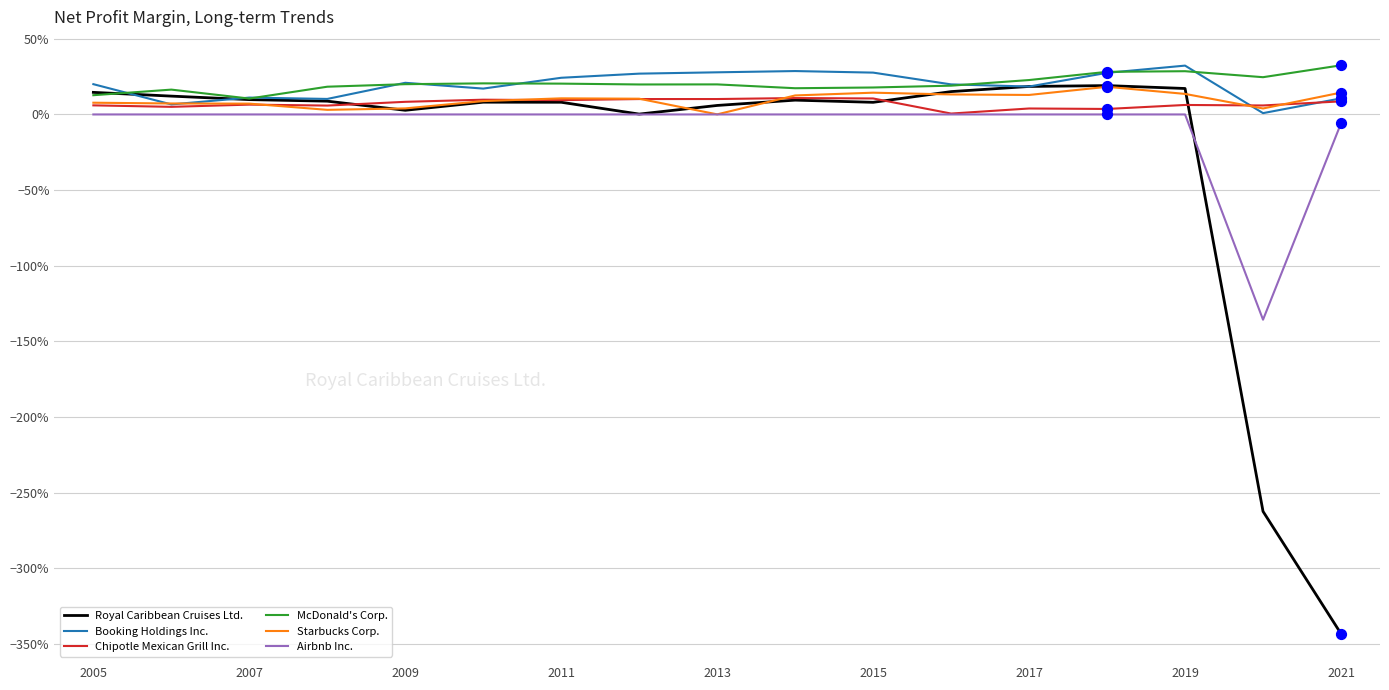

At how many categories does at least one series exceed -1?

17